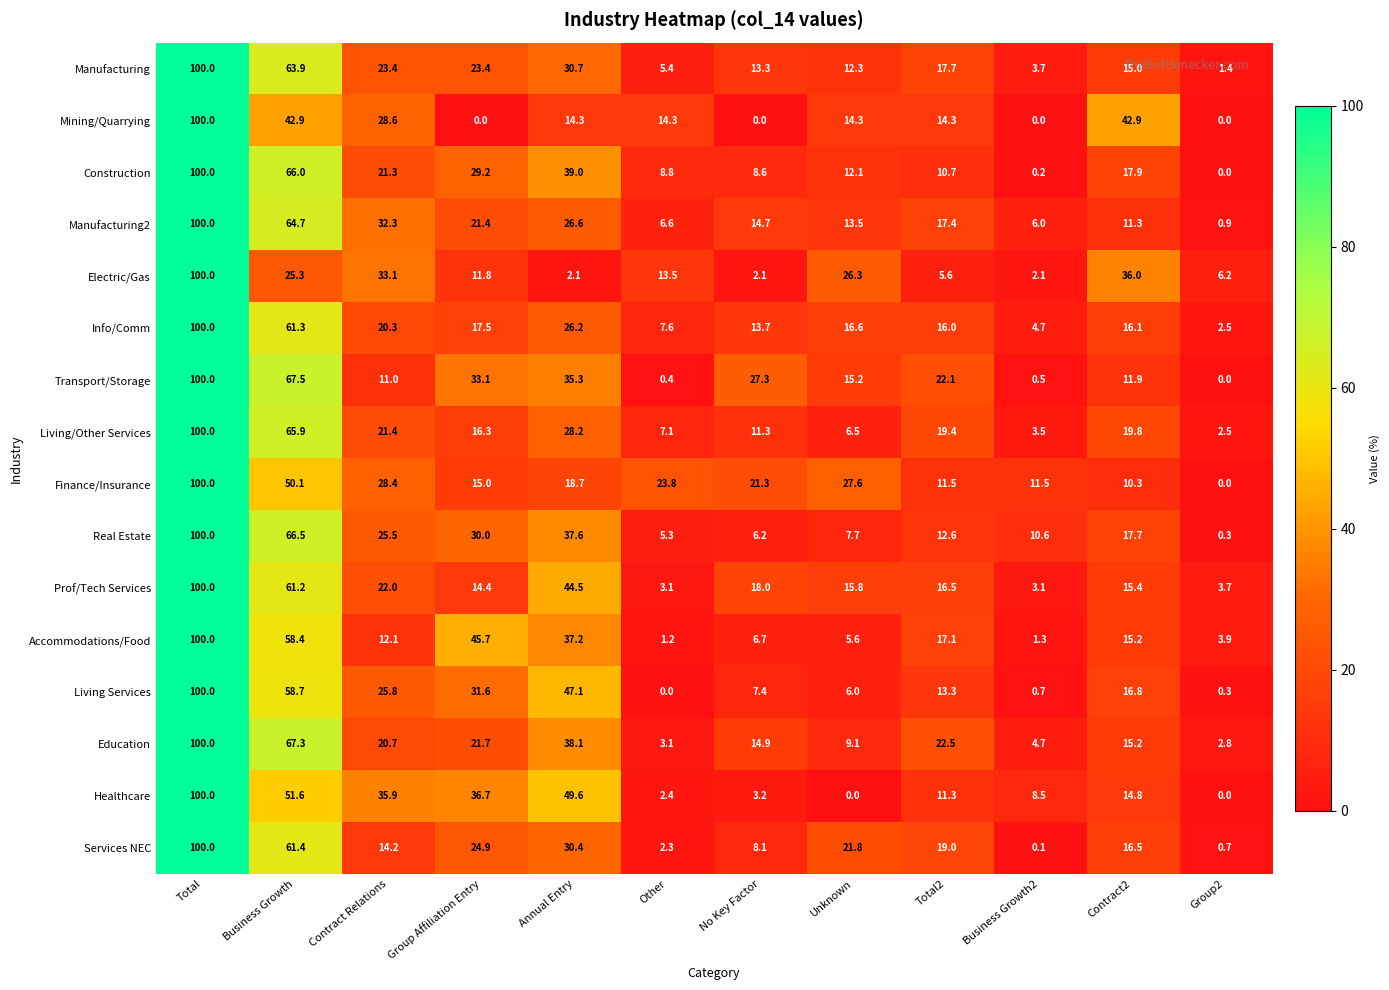

Which series changed the most between Other and Business Growth2?

Mining/Quarrying